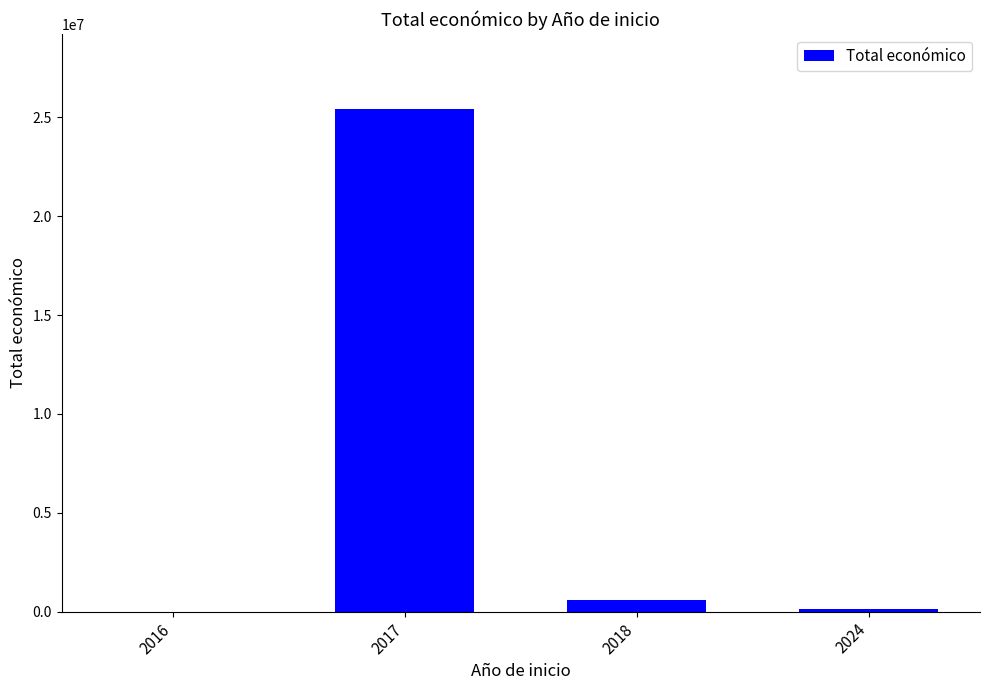

What is the change in value from 2017 to 2018?

-24790444